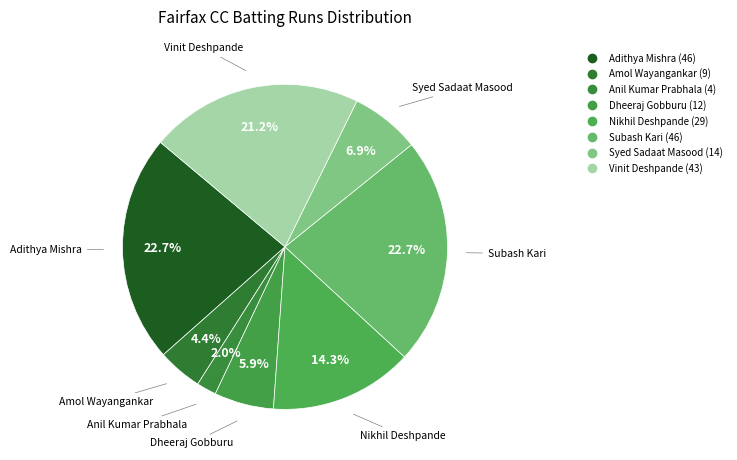

Count the number of slices in the pie.

8